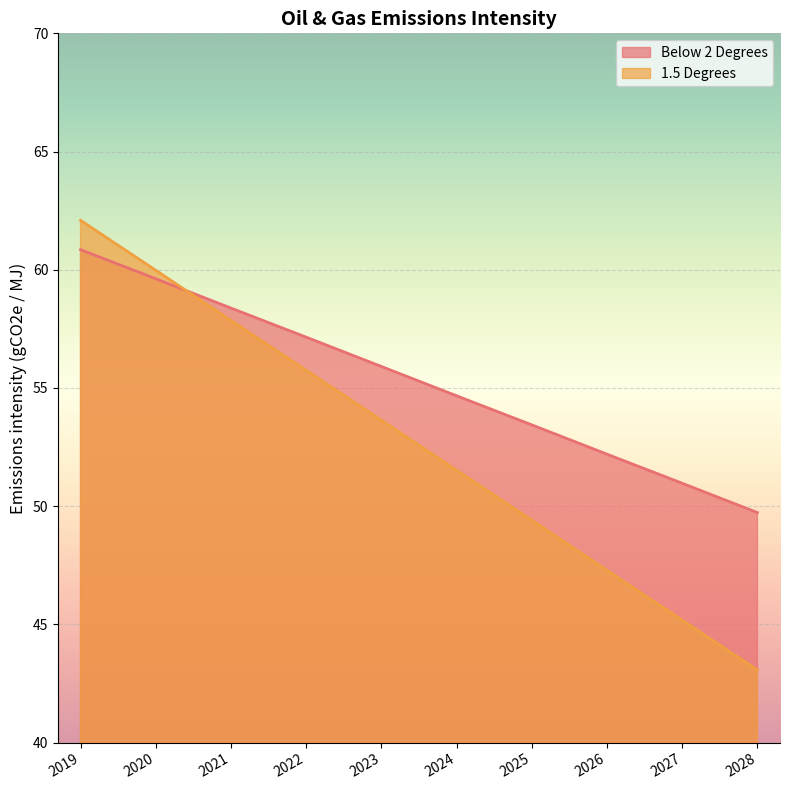

True or false: 1.5 Degrees has a value of 62.1 at 2019.

True